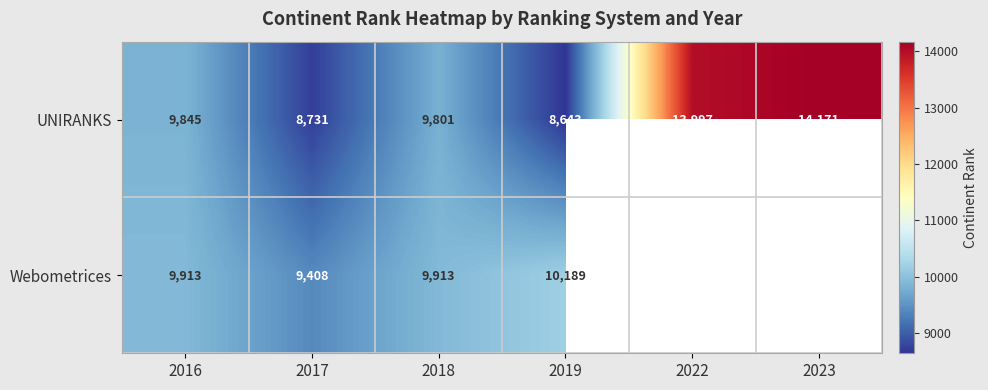

List the labels in order of UNIRANKS value, smallest first.

2019, 2017, 2018, 2016, 2022, 2023